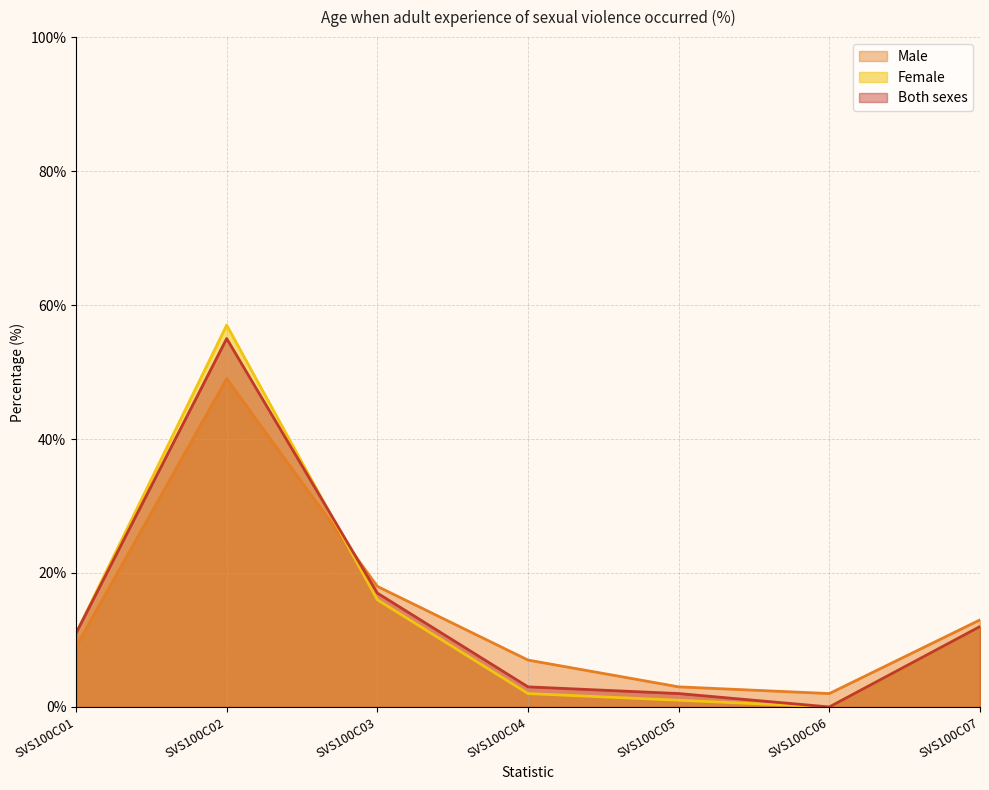

True or false: Male has more than 0 points higher than both neighbors.

True